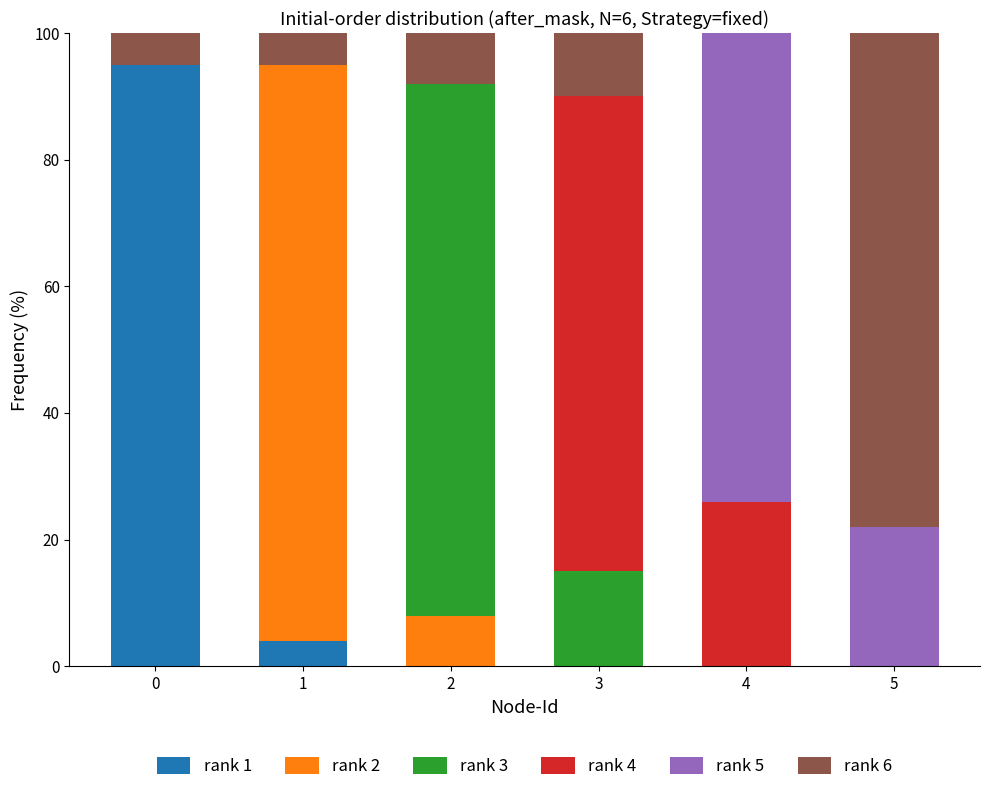

Does the chart contain stacked bars?

Yes